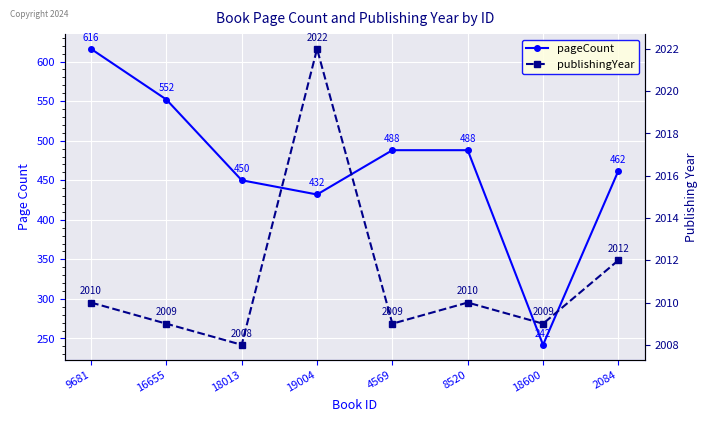

Is it true that pageCount equals 814 at 8520?

False